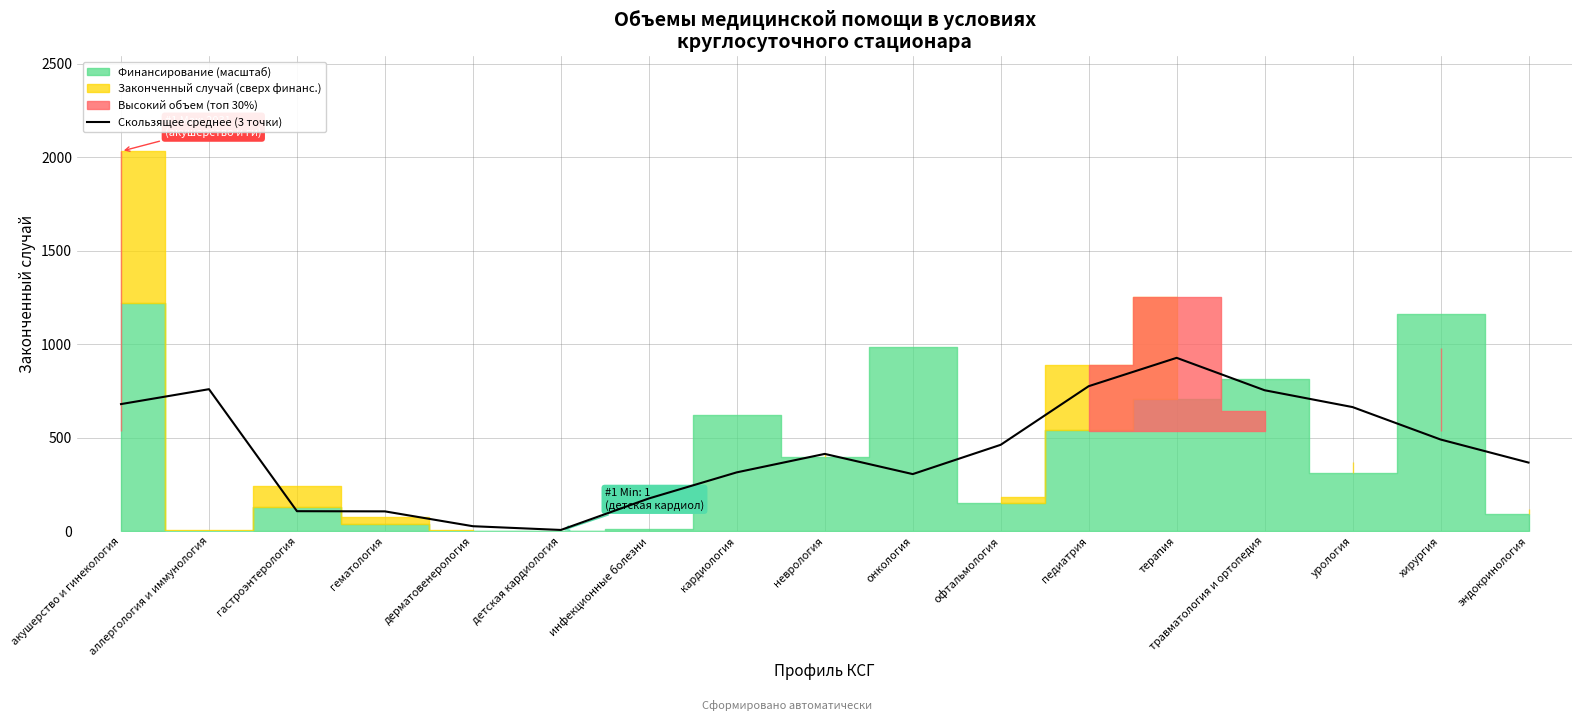

Between акушерство и гинекология and гастроэнтерология, which is larger?

акушерство и гинекология